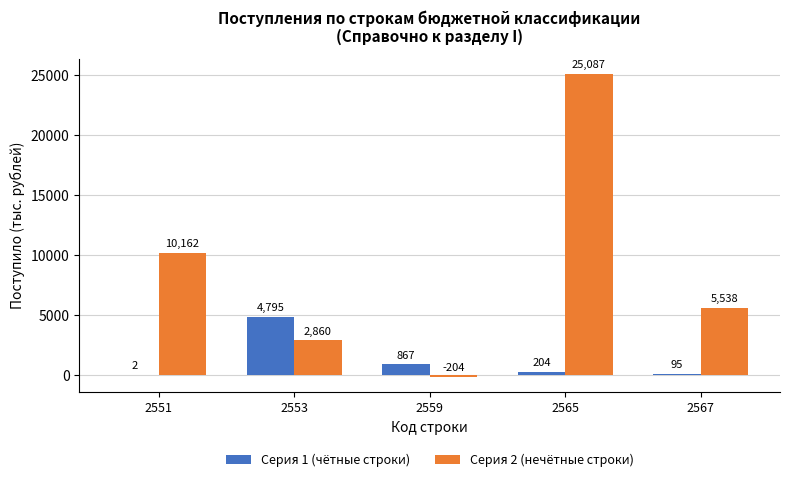

Which series has the widest spread of values?

Серия 2 (нечётные строки)